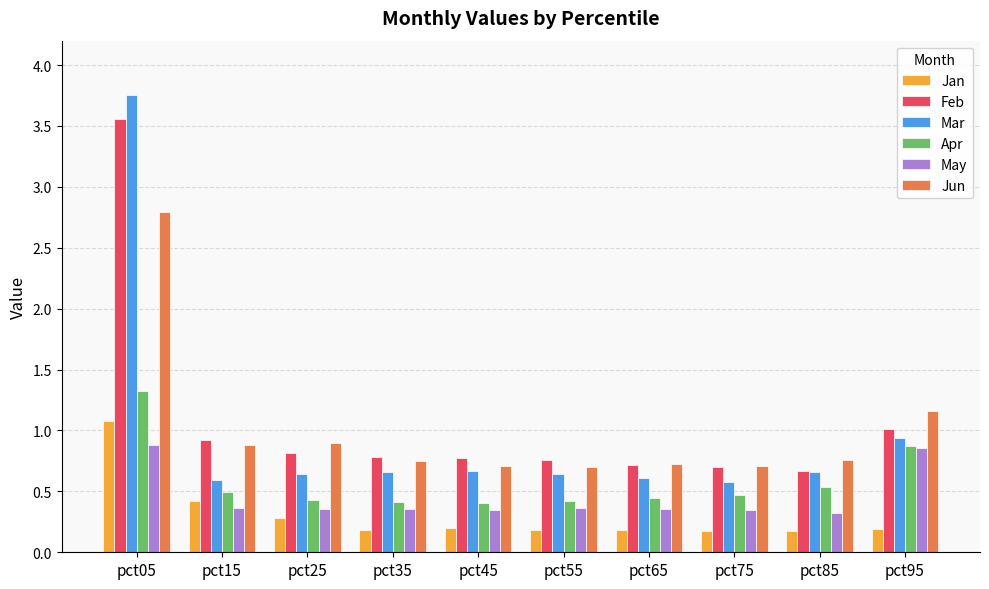

What is the value of the Mar bar at the 7th from the left?

0.6